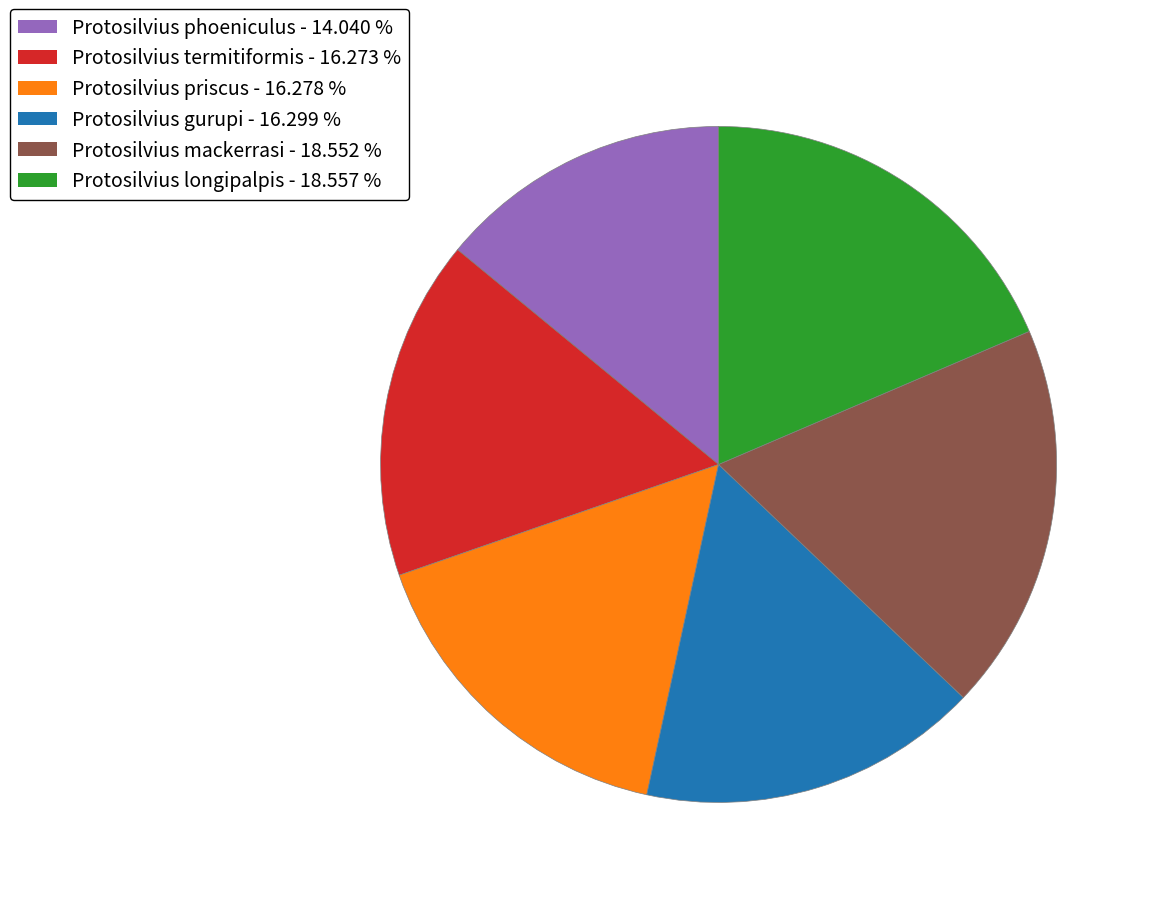

Is Protosilvius mackerrasi the majority of the pie?

No